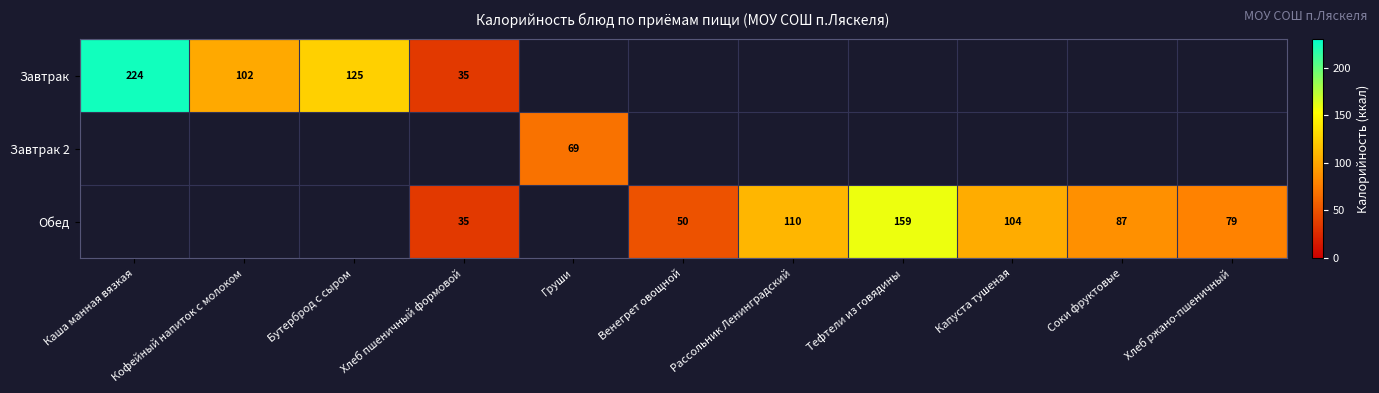

True or false: Завтрак has a value of 175.9 at Бутерброд с сыром.

False